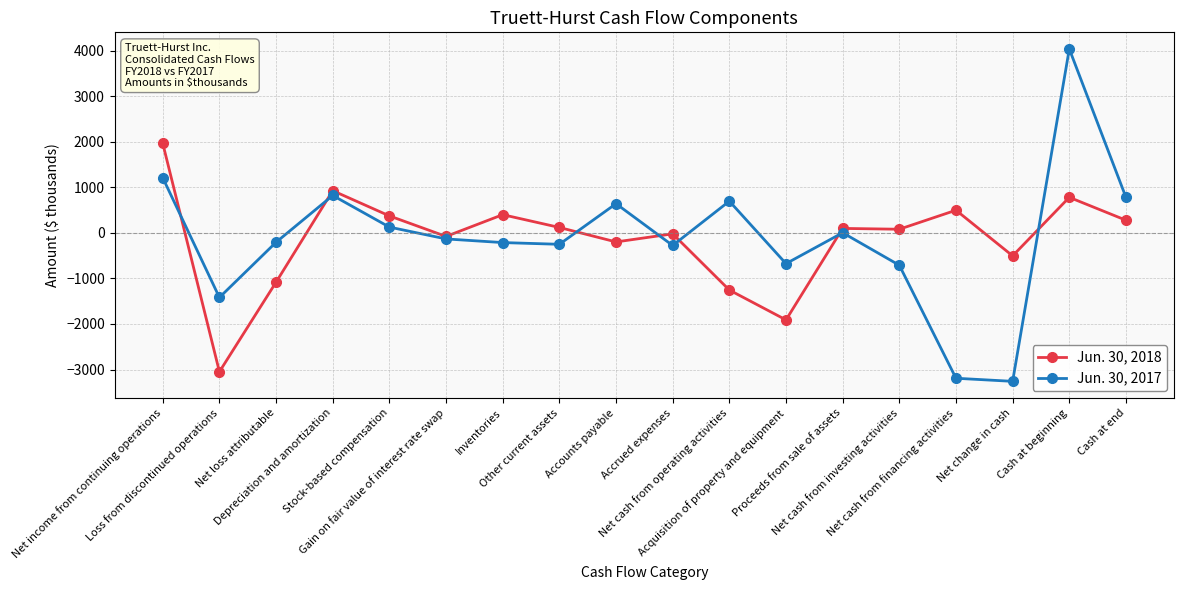

Between Gain on fair value of interest rate swap and Net cash from financing activities, which series saw the biggest shift?

Jun. 30, 2017